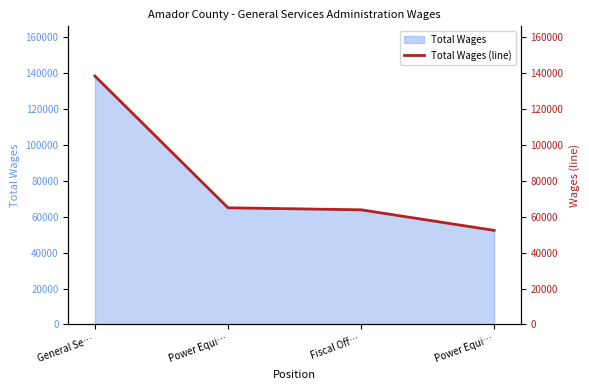

What is the minimum value shown in the chart?

52439